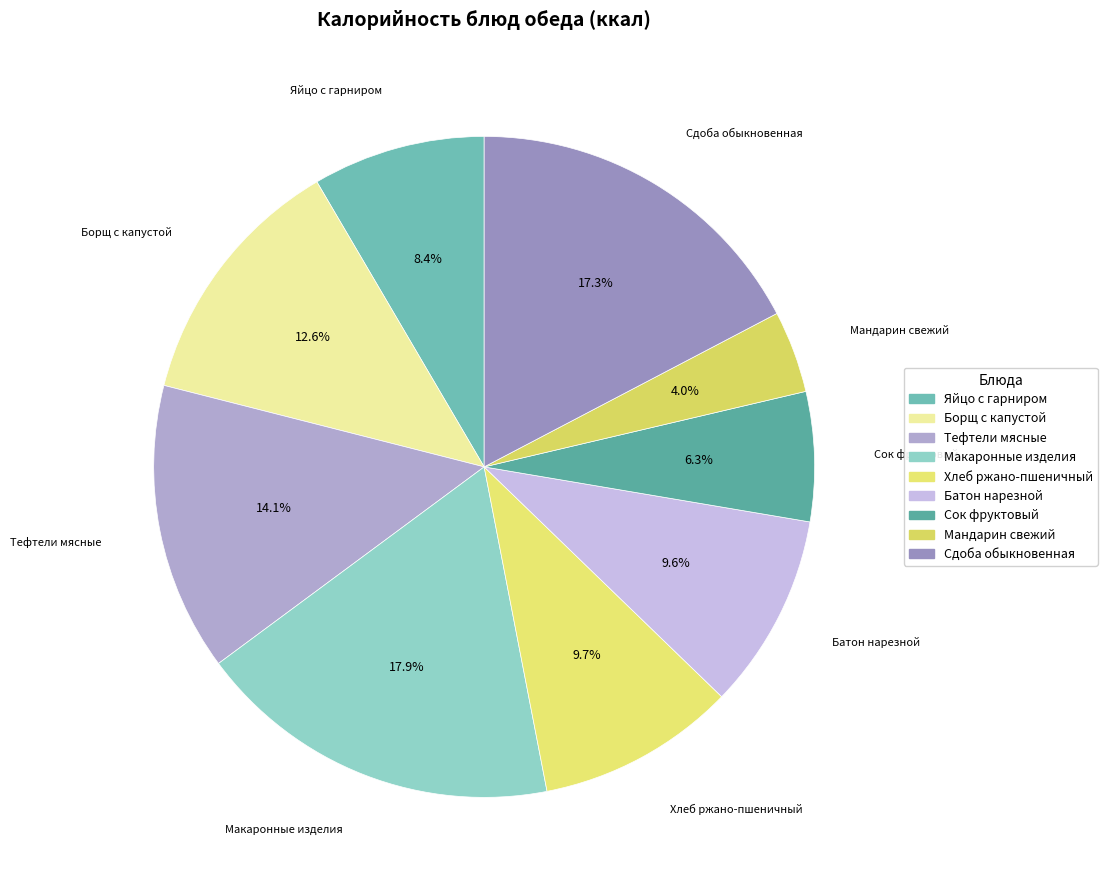

What percentage is the Борщ с капустой slice, to the nearest percent?

13%